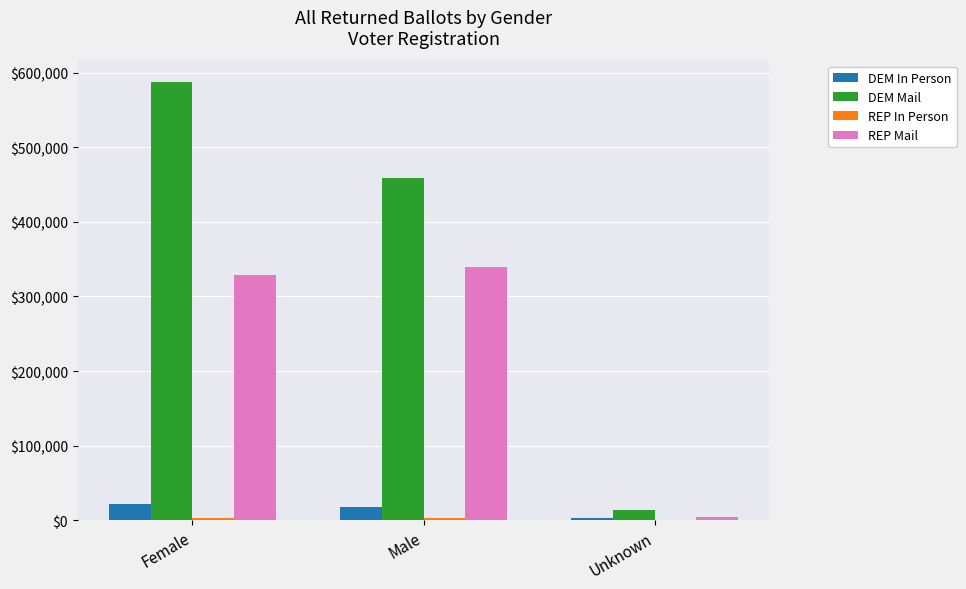

True or false: DEM Mail has a value of 586898 at Female.

True